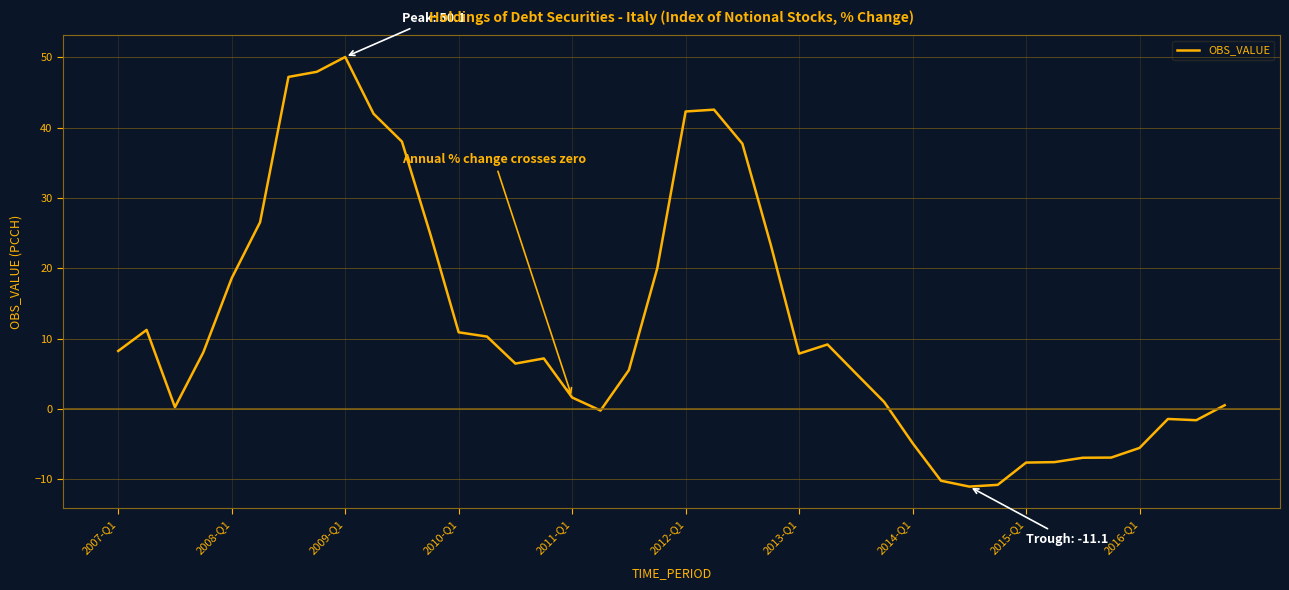

What is the difference between the maximum and minimum values?

61.1